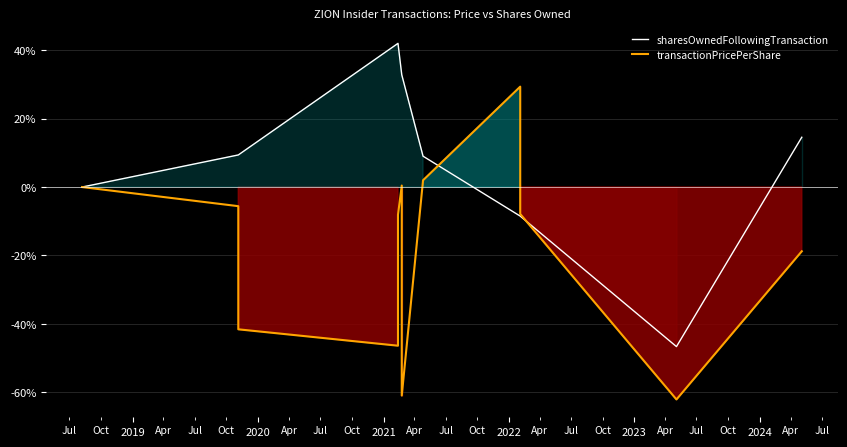

How many values in the transactionPricePerShare series are below -7?

7